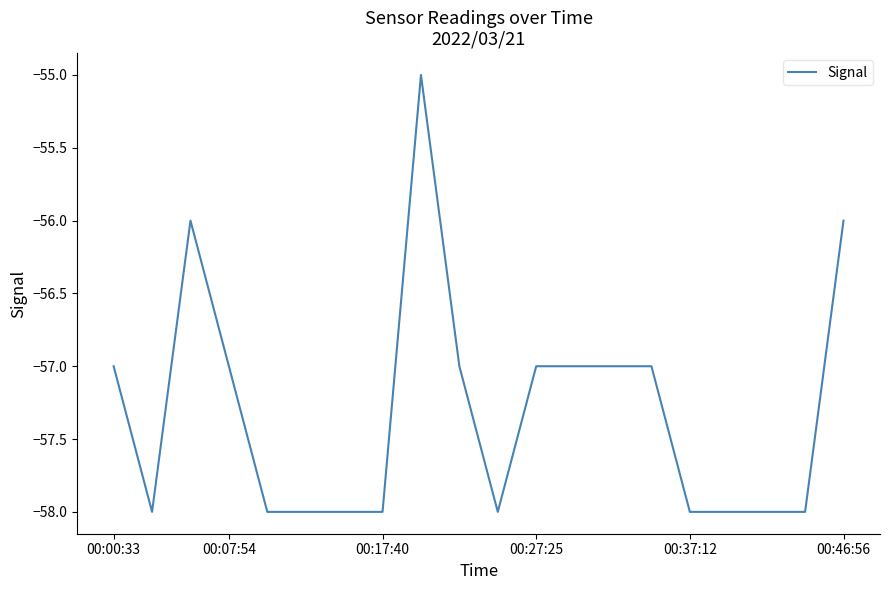

Reading right to left, list all the values displayed in this chart.

-56	-58	-58	-58	-58	-57	-57	-57	-57	-58	-57	-55	-58	-58	-58	-58	-57	-56	-58	-57